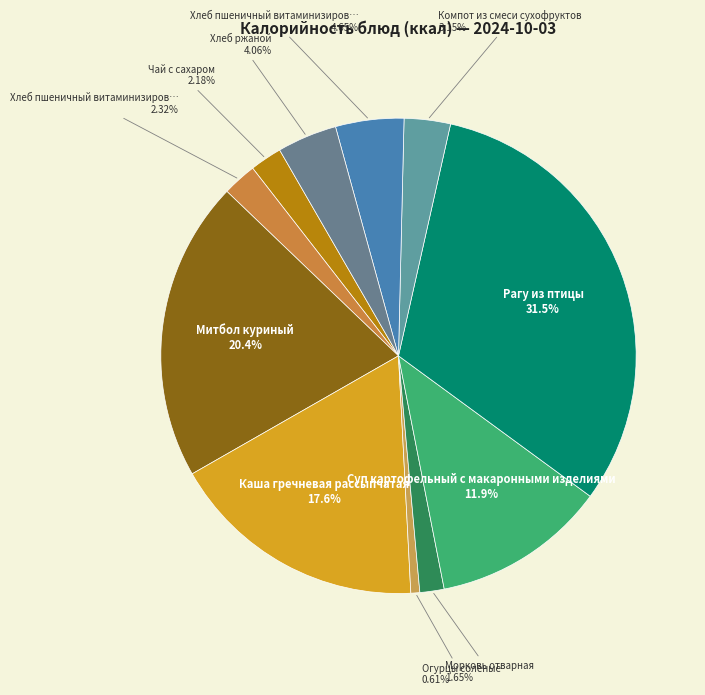

To the nearest percent, what is the average slice percentage?

9%